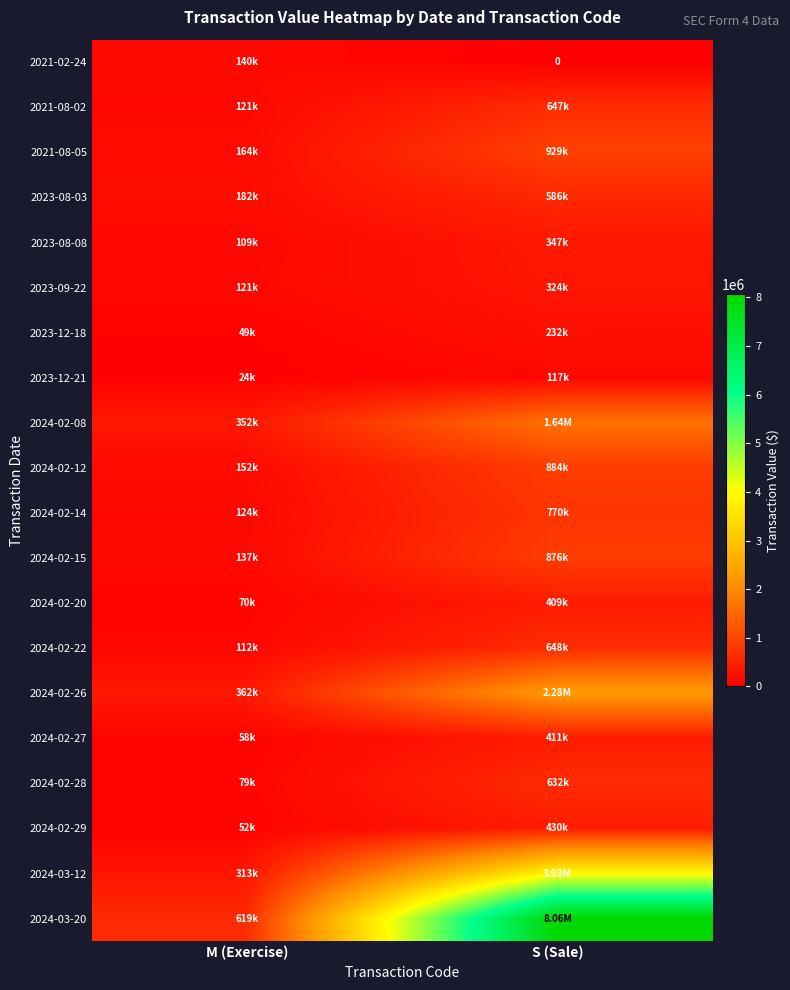

Which label corresponds to the smallest value in the chart?

S (Sale)